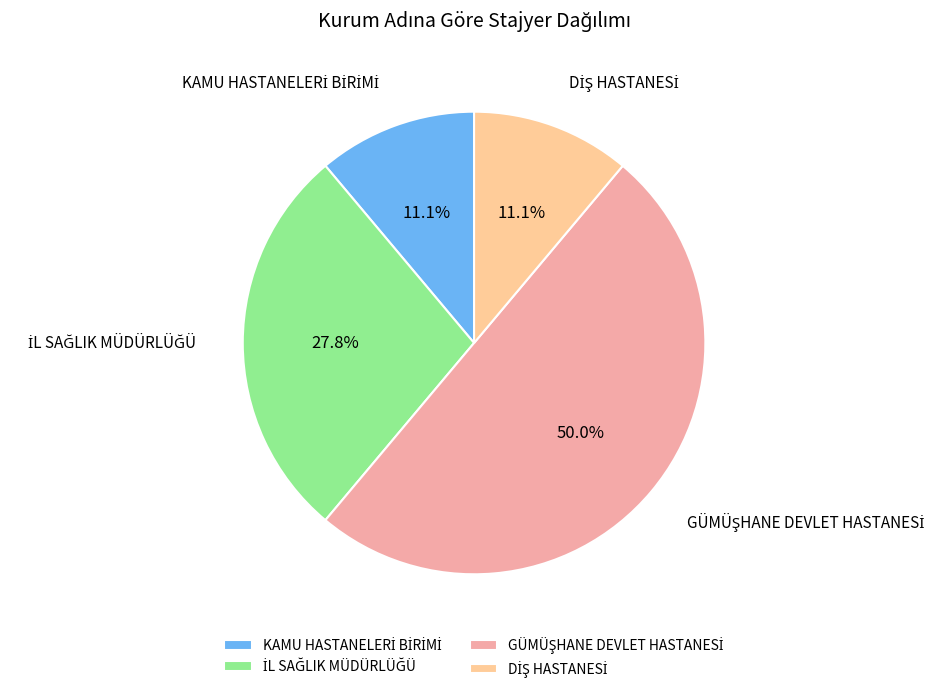

How many segments does this pie chart have?

4